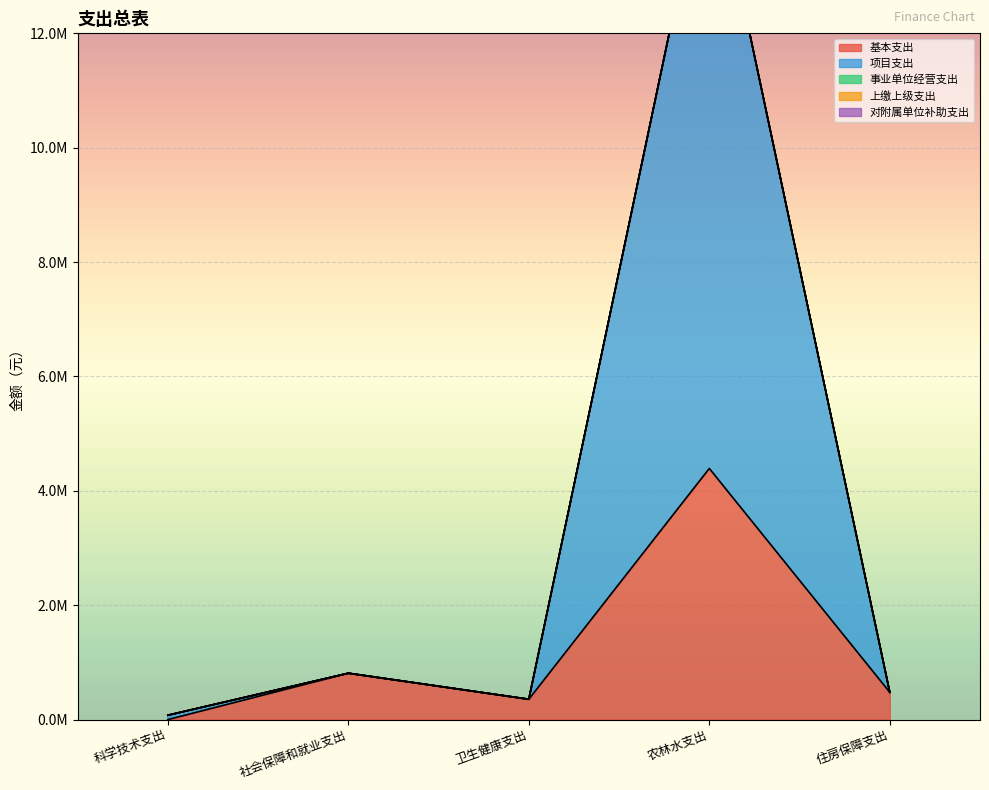

True or false: 事业单位经营支出 and 基本支出 cross at least once.

False